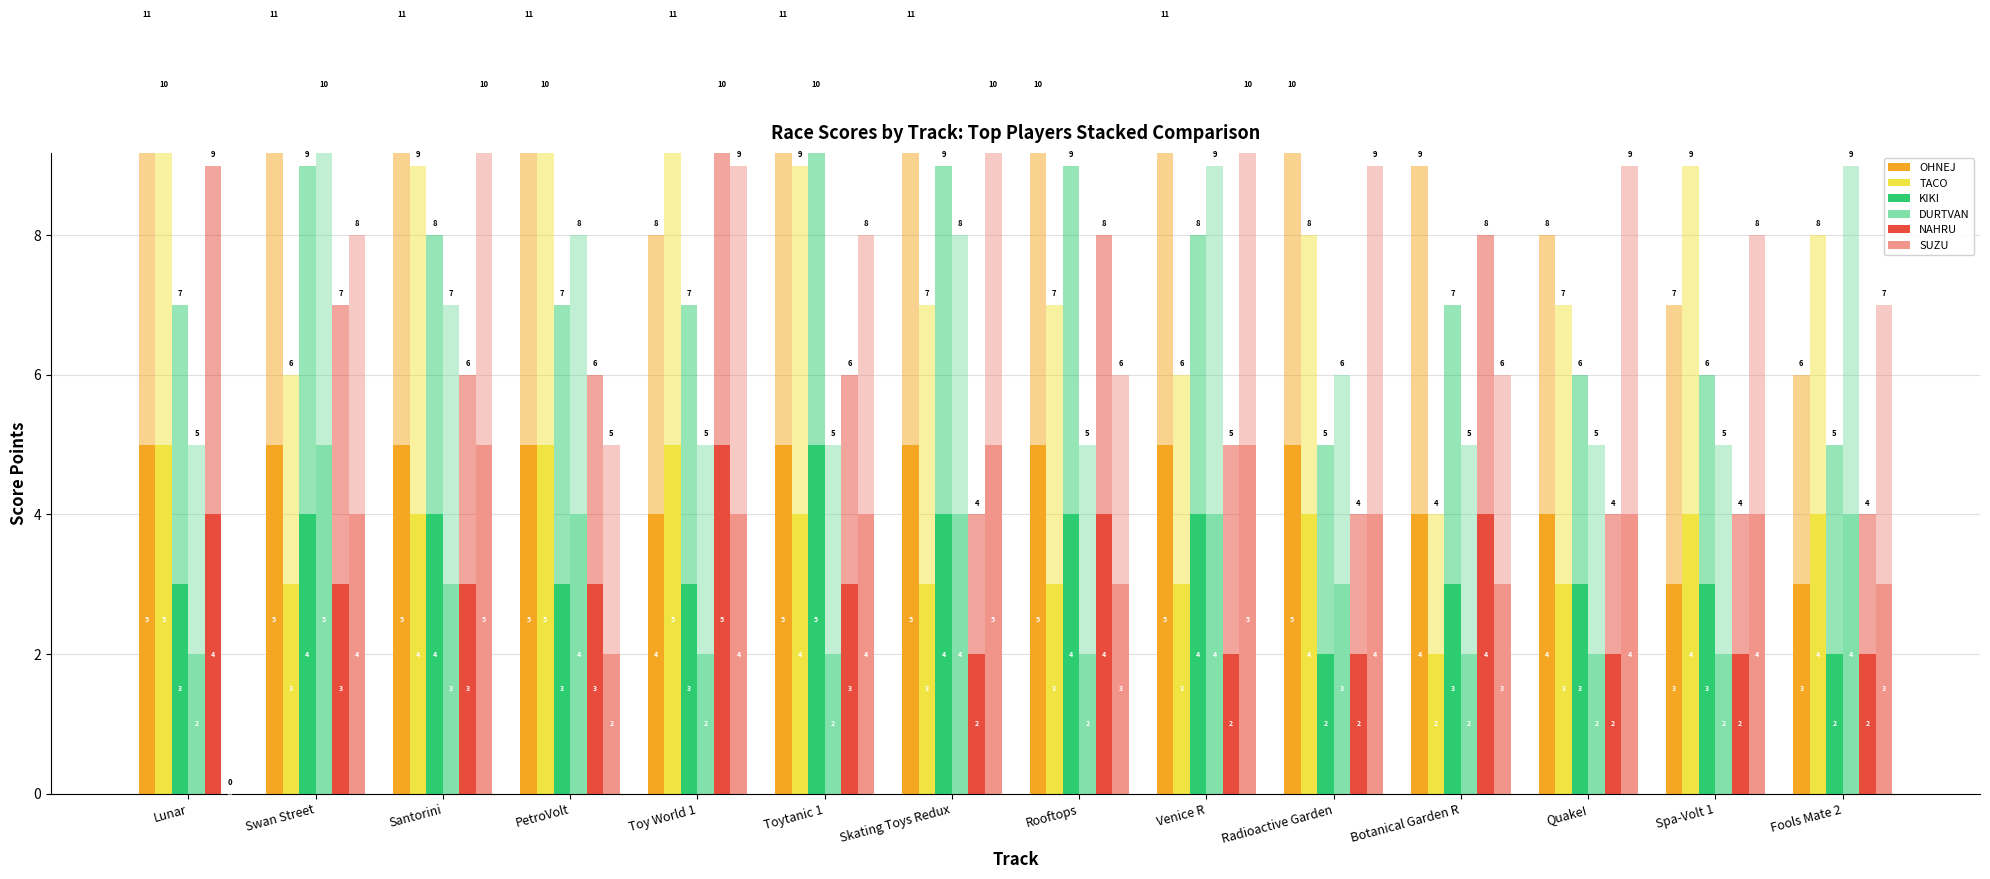

Reading left to right, extract all data points from this chart.

OHNEJ: Lunar=5	Swan Street=5	Santorini=5	PetroVolt=5	Toy World 1=4	Toytanic 1=5	Skating Toys Redux=5	Rooftops=5	Venice R=5	Radioactive Garden=5	Botanical Garden R=4	Quake!=4	Spa-Volt 1=3	Fools Mate 2=3
TACO: Lunar=5	Swan Street=3	Santorini=4	PetroVolt=5	Toy World 1=5	Toytanic 1=4	Skating Toys Redux=3	Rooftops=3	Venice R=3	Radioactive Garden=4	Botanical Garden R=2	Quake!=3	Spa-Volt 1=4	Fools Mate 2=4
KIKI: Lunar=3	Swan Street=4	Santorini=4	PetroVolt=3	Toy World 1=3	Toytanic 1=5	Skating Toys Redux=4	Rooftops=4	Venice R=4	Radioactive Garden=2	Botanical Garden R=3	Quake!=3	Spa-Volt 1=3	Fools Mate 2=2
DURTVAN: Lunar=2	Swan Street=5	Santorini=3	PetroVolt=4	Toy World 1=2	Toytanic 1=2	Skating Toys Redux=4	Rooftops=2	Venice R=4	Radioactive Garden=3	Botanical Garden R=2	Quake!=2	Spa-Volt 1=2	Fools Mate 2=4
NAHRU: Lunar=4	Swan Street=3	Santorini=3	PetroVolt=3	Toy World 1=5	Toytanic 1=3	Skating Toys Redux=2	Rooftops=4	Venice R=2	Radioactive Garden=2	Botanical Garden R=4	Quake!=2	Spa-Volt 1=2	Fools Mate 2=2
SUZU: Lunar=0	Swan Street=4	Santorini=5	PetroVolt=2	Toy World 1=4	Toytanic 1=4	Skating Toys Redux=5	Rooftops=3	Venice R=5	Radioactive Garden=4	Botanical Garden R=3	Quake!=4	Spa-Volt 1=4	Fools Mate 2=3